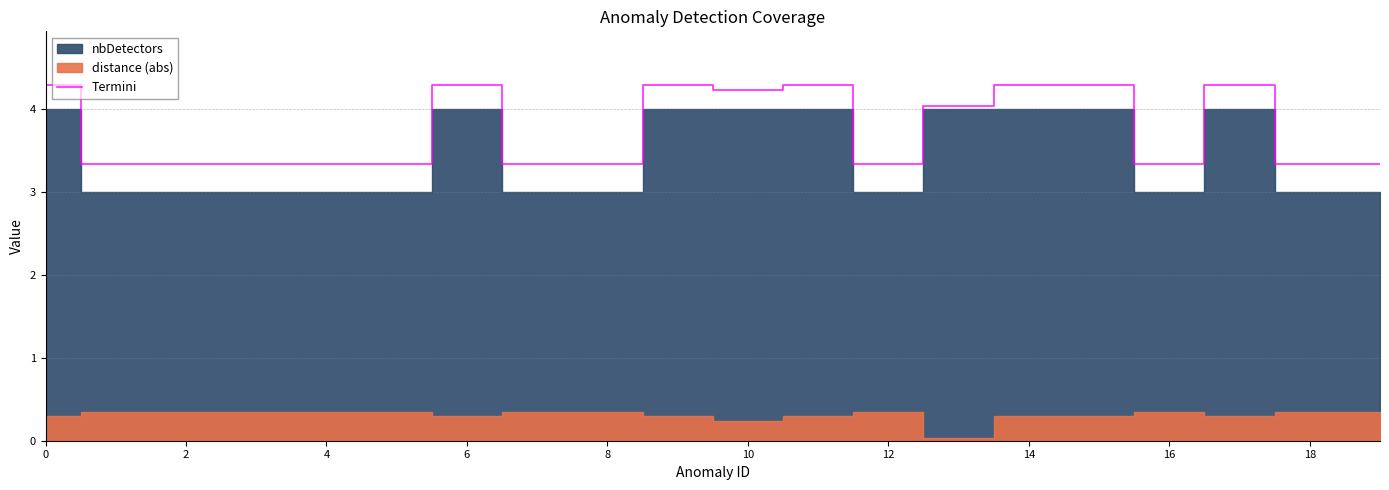

At which category does the data reach its first local valley?

10